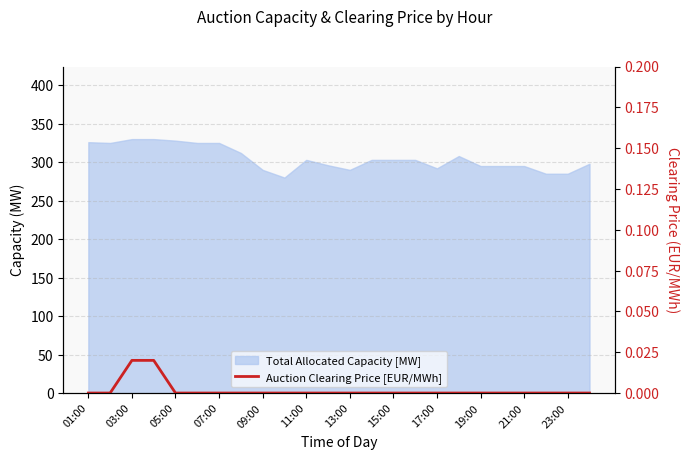

At which label is the value closest to 0?

01:00